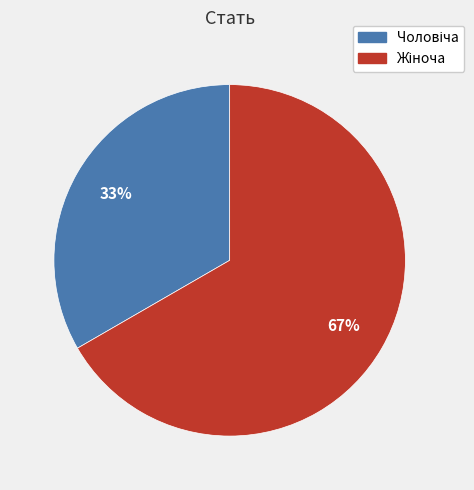

Does any single category account for the majority?

Yes